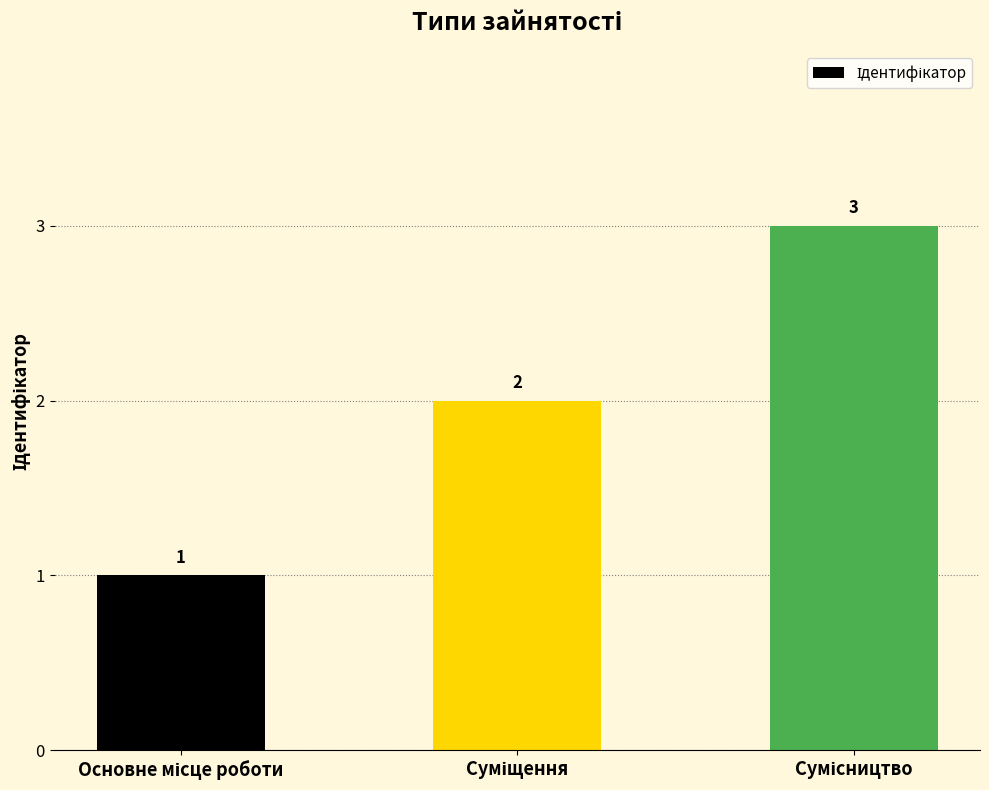

What is the value of the 3rd bar from the left?

3